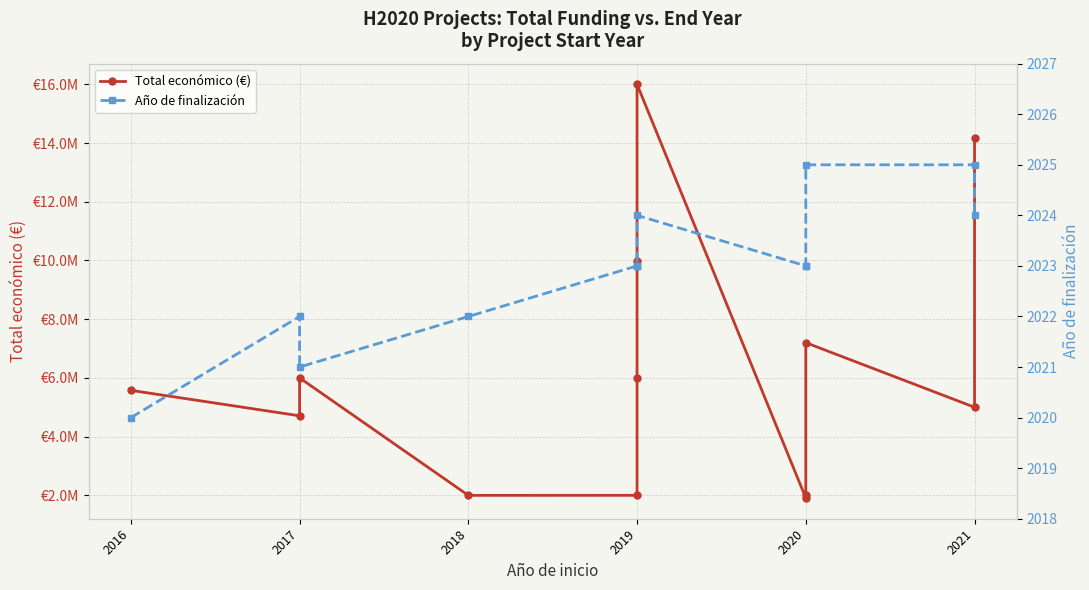

True or false: Total económico (€) and Año de finalización cross at least once.

False